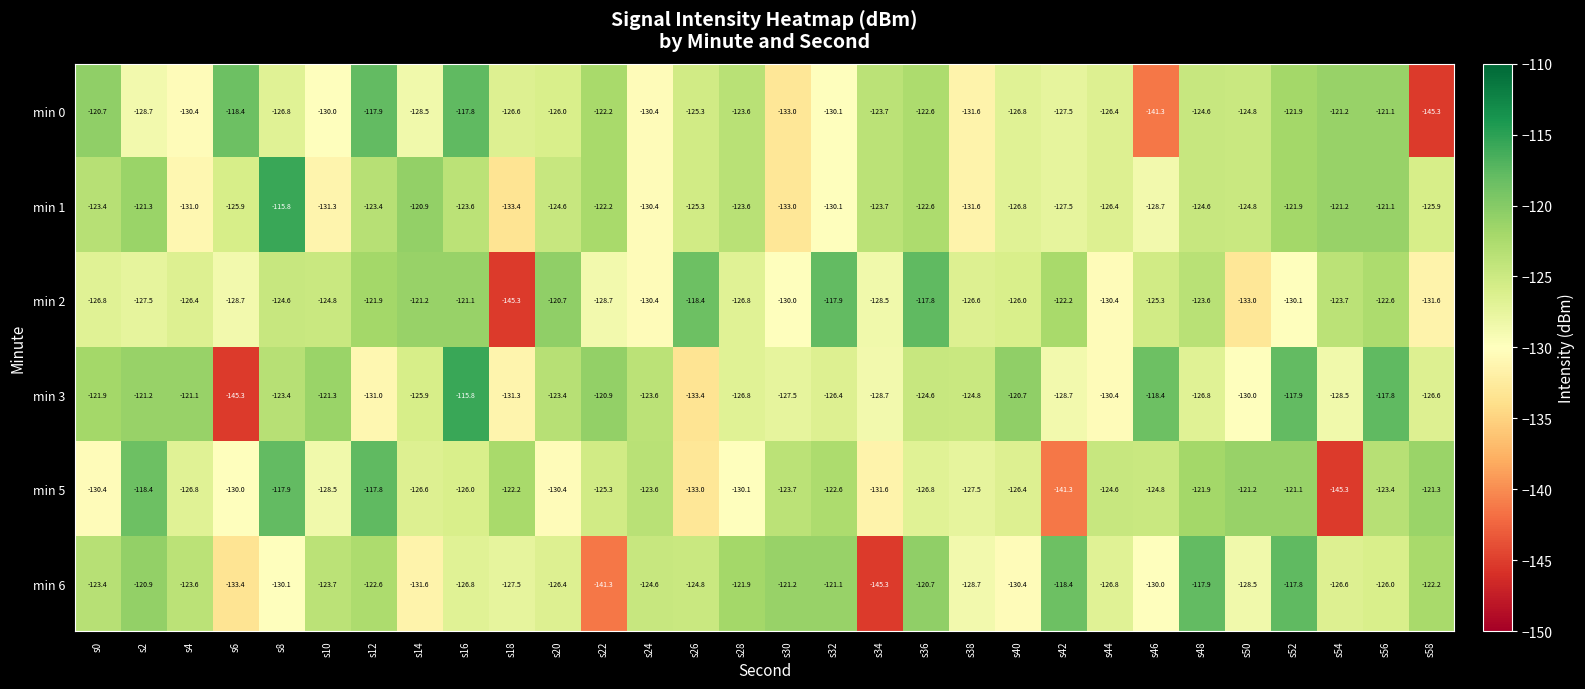

The min 1 series shows -123.6 at s16. True or false?

True